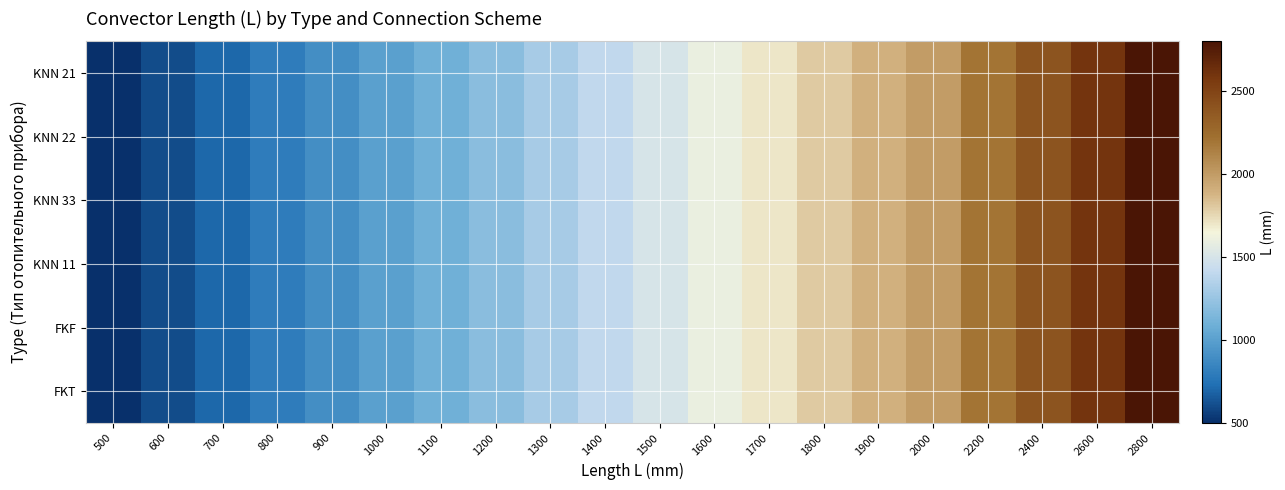

Reading left to right, what are all the values shown in this chart?

KNN 21: 500=500	600=600	700=700	800=800	900=900	1000=1000	1100=1100	1200=1200	1300=1300	1400=1400	1500=1500	1600=1600	1700=1700	1800=1800	1900=1900	2000=2000	2200=2200	2400=2400	2600=2600	2800=2800
KNN 22: 500=500	600=600	700=700	800=800	900=900	1000=1000	1100=1100	1200=1200	1300=1300	1400=1400	1500=1500	1600=1600	1700=1700	1800=1800	1900=1900	2000=2000	2200=2200	2400=2400	2600=2600	2800=2800
KNN 33: 500=500	600=600	700=700	800=800	900=900	1000=1000	1100=1100	1200=1200	1300=1300	1400=1400	1500=1500	1600=1600	1700=1700	1800=1800	1900=1900	2000=2000	2200=2200	2400=2400	2600=2600	2800=2800
KNN 11: 500=500	600=600	700=700	800=800	900=900	1000=1000	1100=1100	1200=1200	1300=1300	1400=1400	1500=1500	1600=1600	1700=1700	1800=1800	1900=1900	2000=2000	2200=2200	2400=2400	2600=2600	2800=2800
FKF: 500=500	600=600	700=700	800=800	900=900	1000=1000	1100=1100	1200=1200	1300=1300	1400=1400	1500=1500	1600=1600	1700=1700	1800=1800	1900=1900	2000=2000	2200=2200	2400=2400	2600=2600	2800=2800
FKT: 500=500	600=600	700=700	800=800	900=900	1000=1000	1100=1100	1200=1200	1300=1300	1400=1400	1500=1500	1600=1600	1700=1700	1800=1800	1900=1900	2000=2000	2200=2200	2400=2400	2600=2600	2800=2800